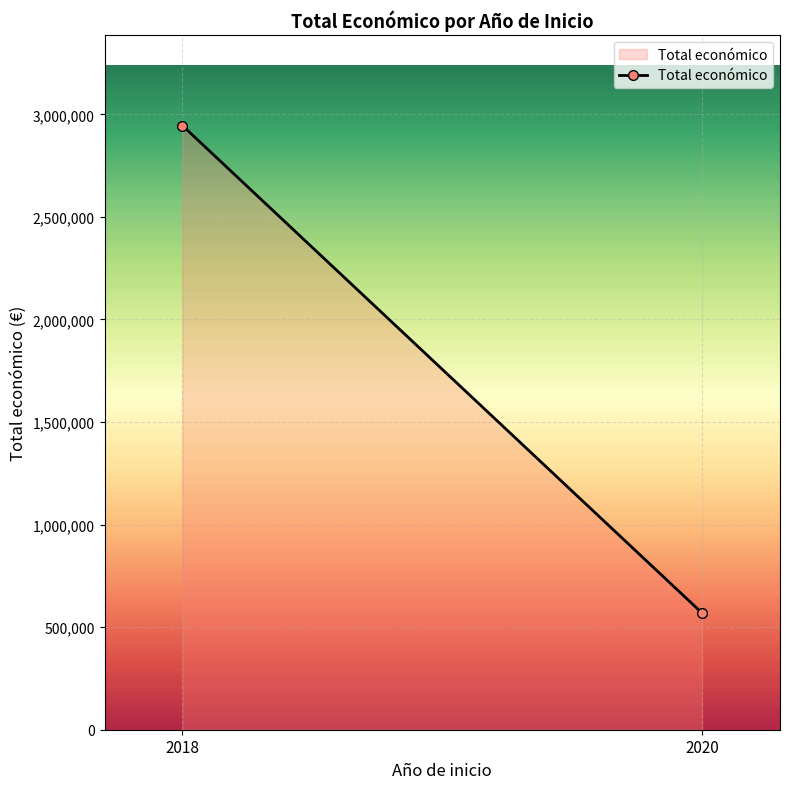

Rank the categories by value from highest to lowest.

2018, 2020